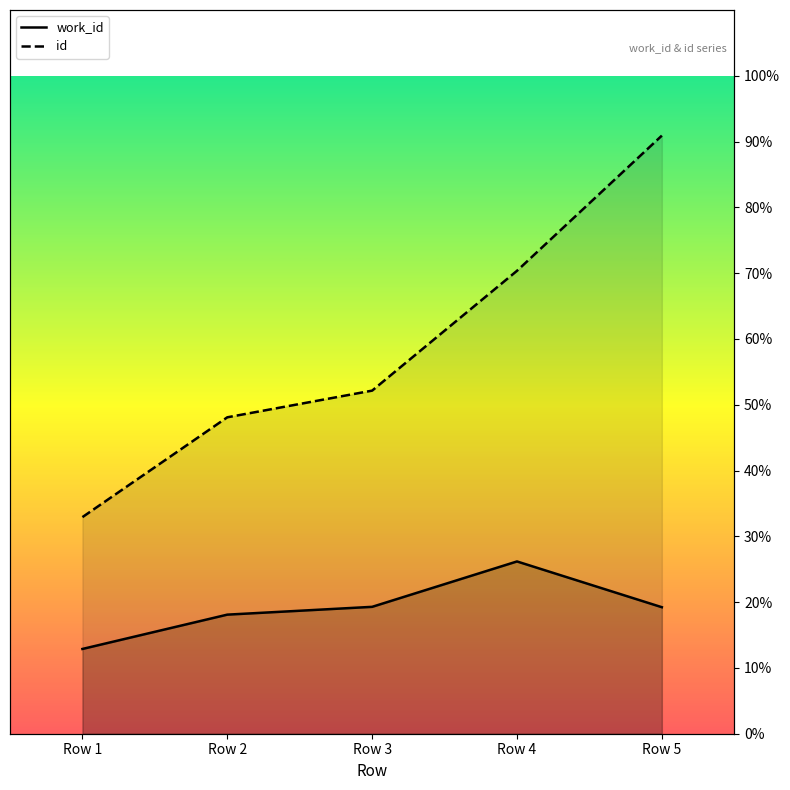

Rank the series at Row 1 from lowest to highest value.

work_id, id